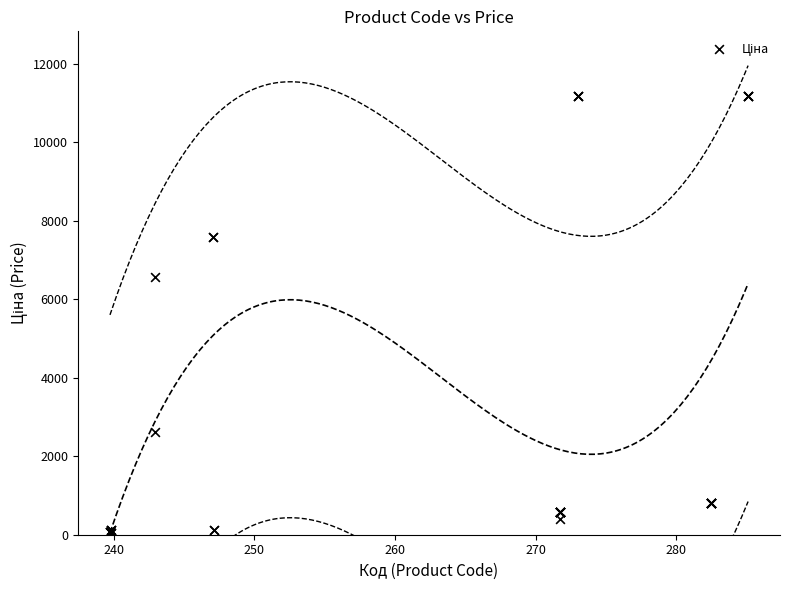

What Y value in the scatter plot is closest to 5610?

6568.8